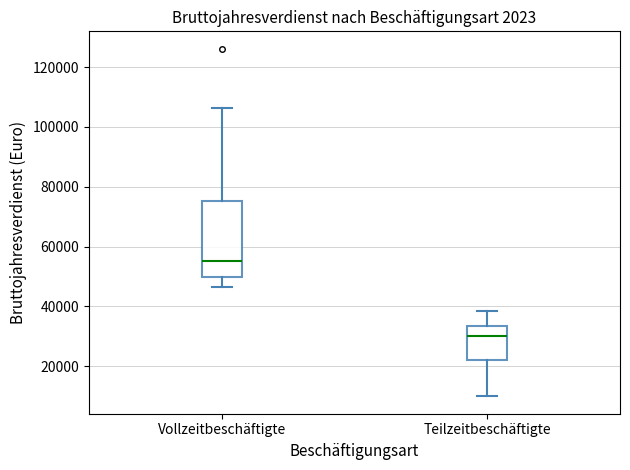

Reading left to right, read every box against the y-axis: the position of its median line, the range the box covers, and the ends of its whiskers. The values are not printed on the chart, so give them approximately, as read against the axis.

Vollzeitbeschäftigte: median 56000, box 50000 to 76000, whiskers 46000 to 106000
Teilzeitbeschäftigte: median 30000, box 22000 to 34000, whiskers 10000 to 38000